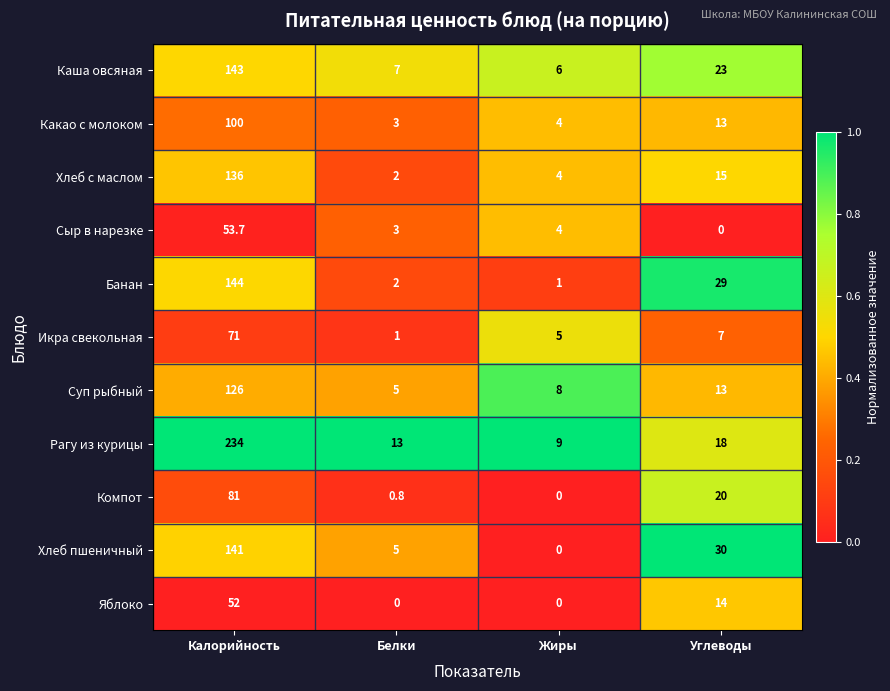

What is the total value across all series at Жиры?

41.0